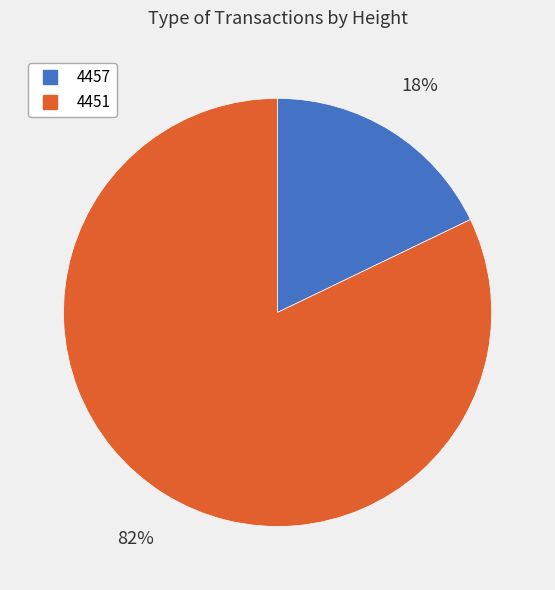

True or false: 4457 accounts for 26% of the total.

False